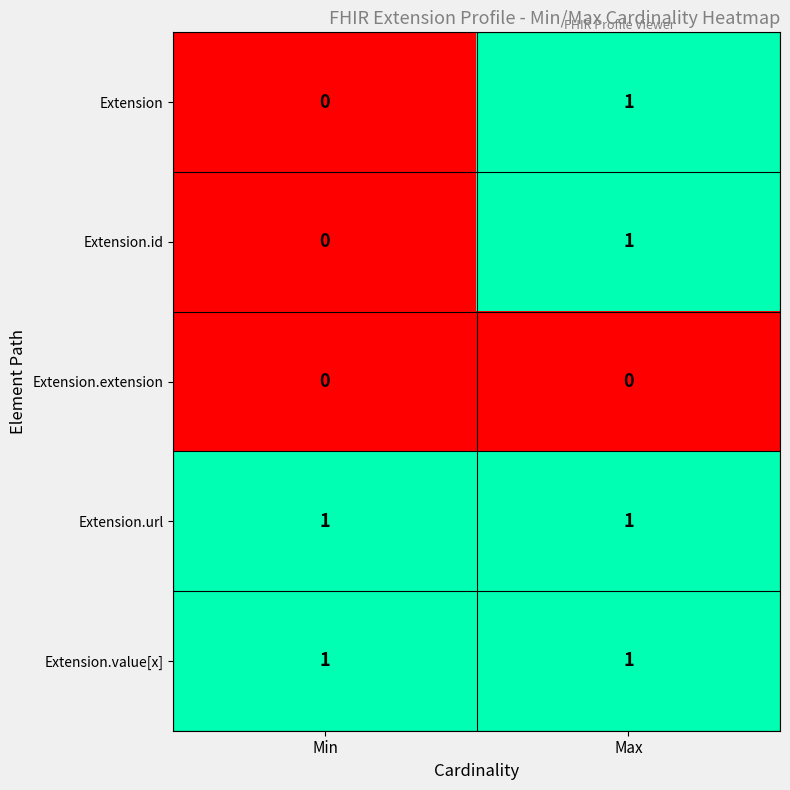

Reading left to right, what are all the values shown in this chart?

Extension: Min=0	Max=1
Extension.id: Min=0	Max=1
Extension.extension: Min=0	Max=0
Extension.url: Min=1	Max=1
Extension.value[x]: Min=1	Max=1